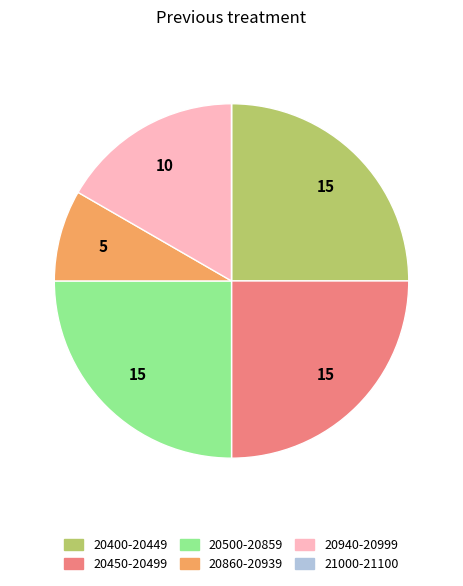

Which has a higher value, 20940-20999 or 20500-20859?

20500-20859